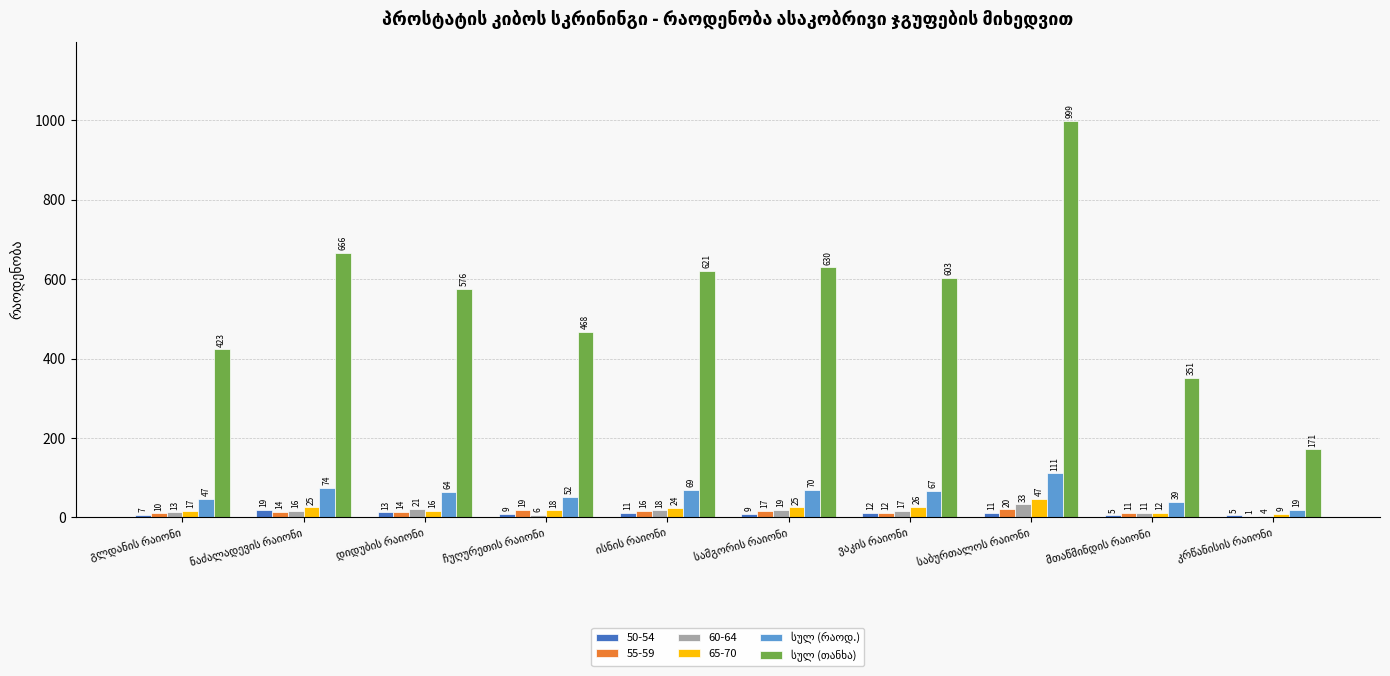

What is the maximum value shown in the chart?

999